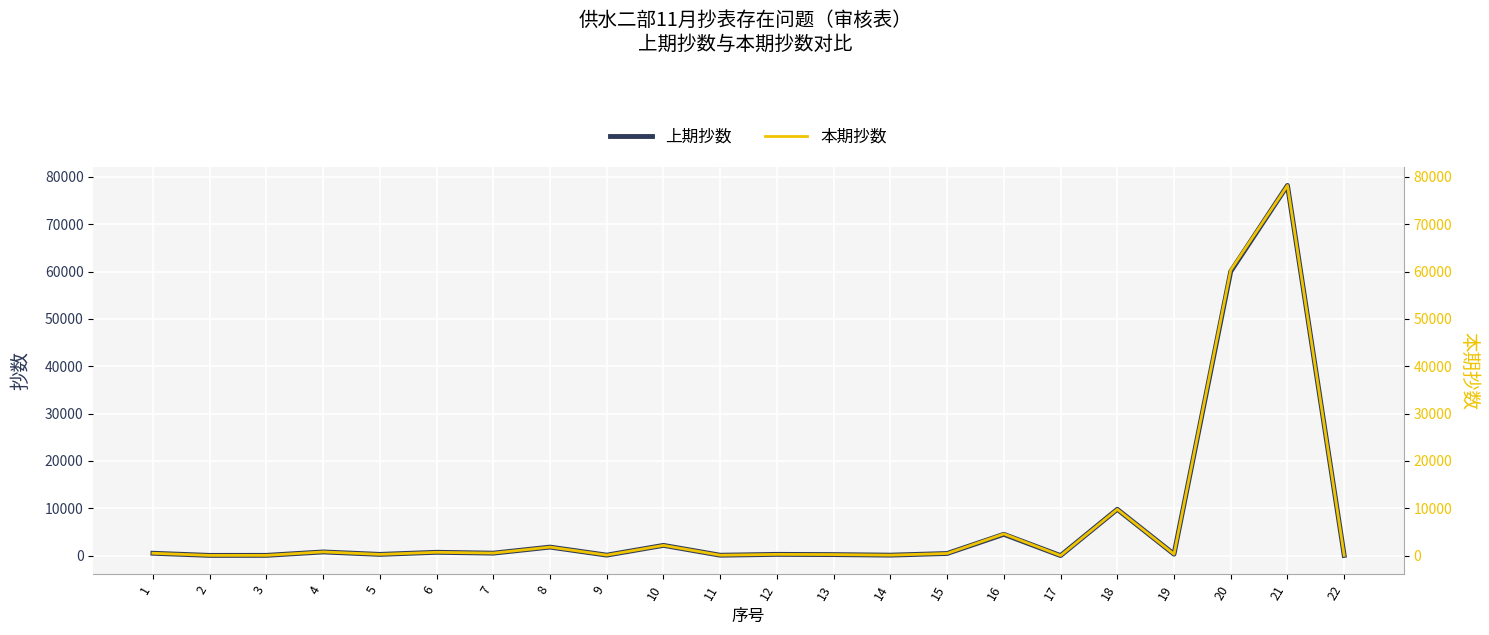

What are all the series names shown in the legend?

上期抄数, 本期抄数